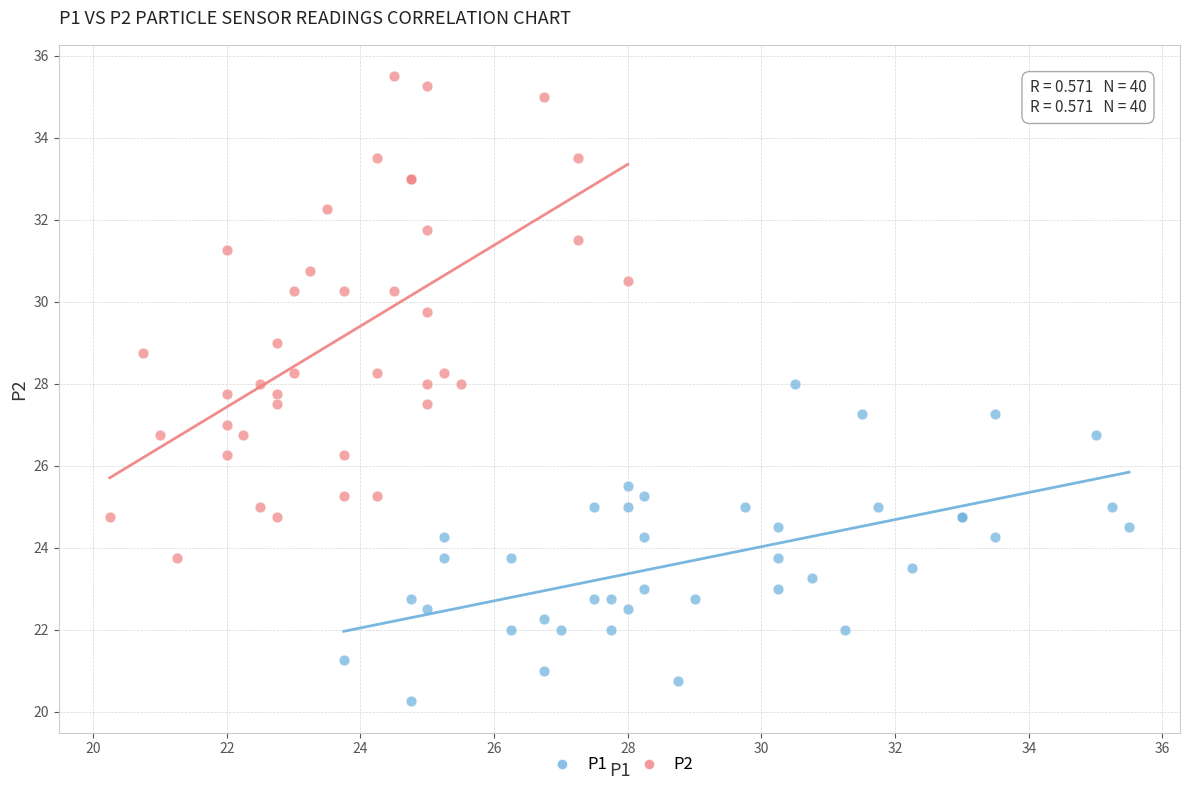

Which series has the widest spread of Y values?

P2